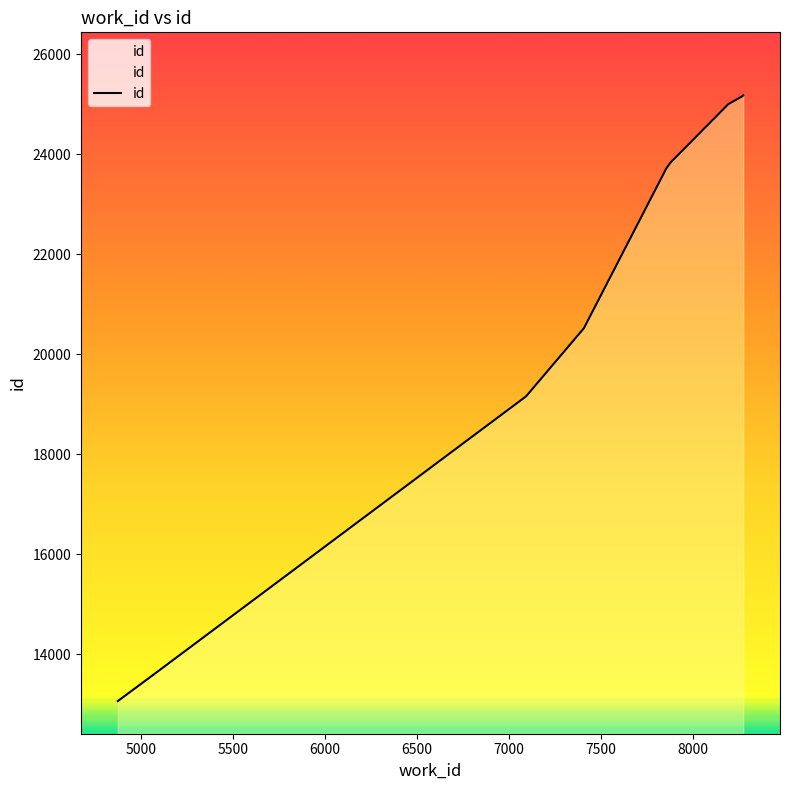

How many lines are shown in the chart?

1